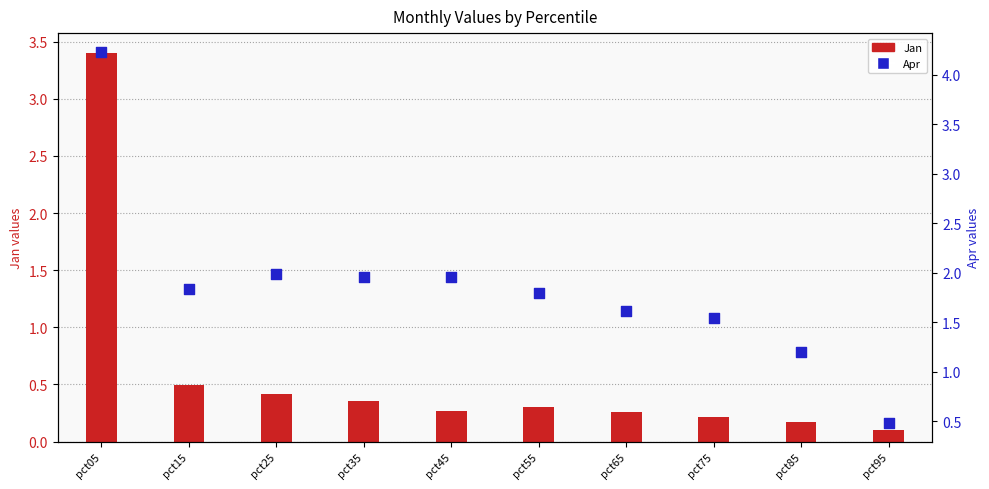

Which series has the largest Y range (max minus min)?

Apr